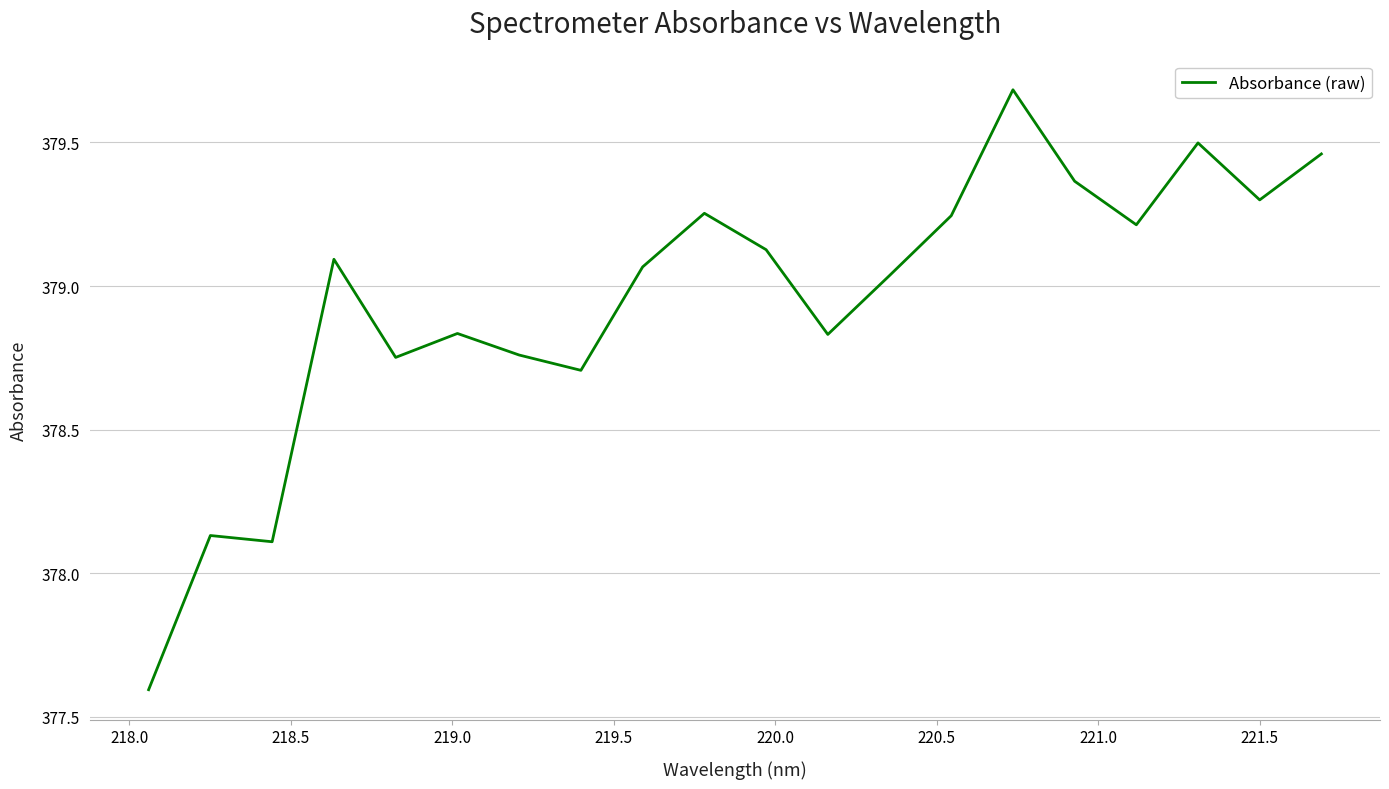

What is the greatest value displayed?

379.7